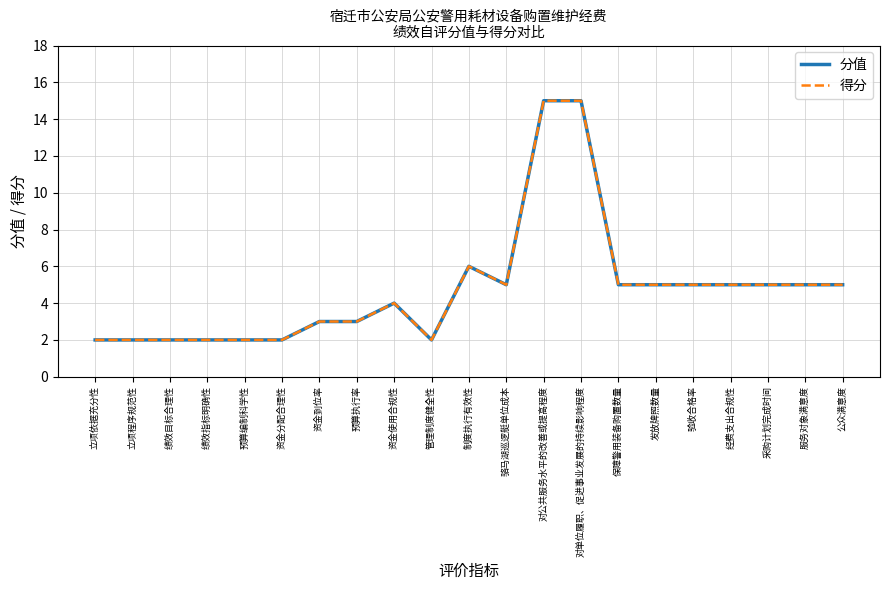

What is the sum of all 分值 values?

100